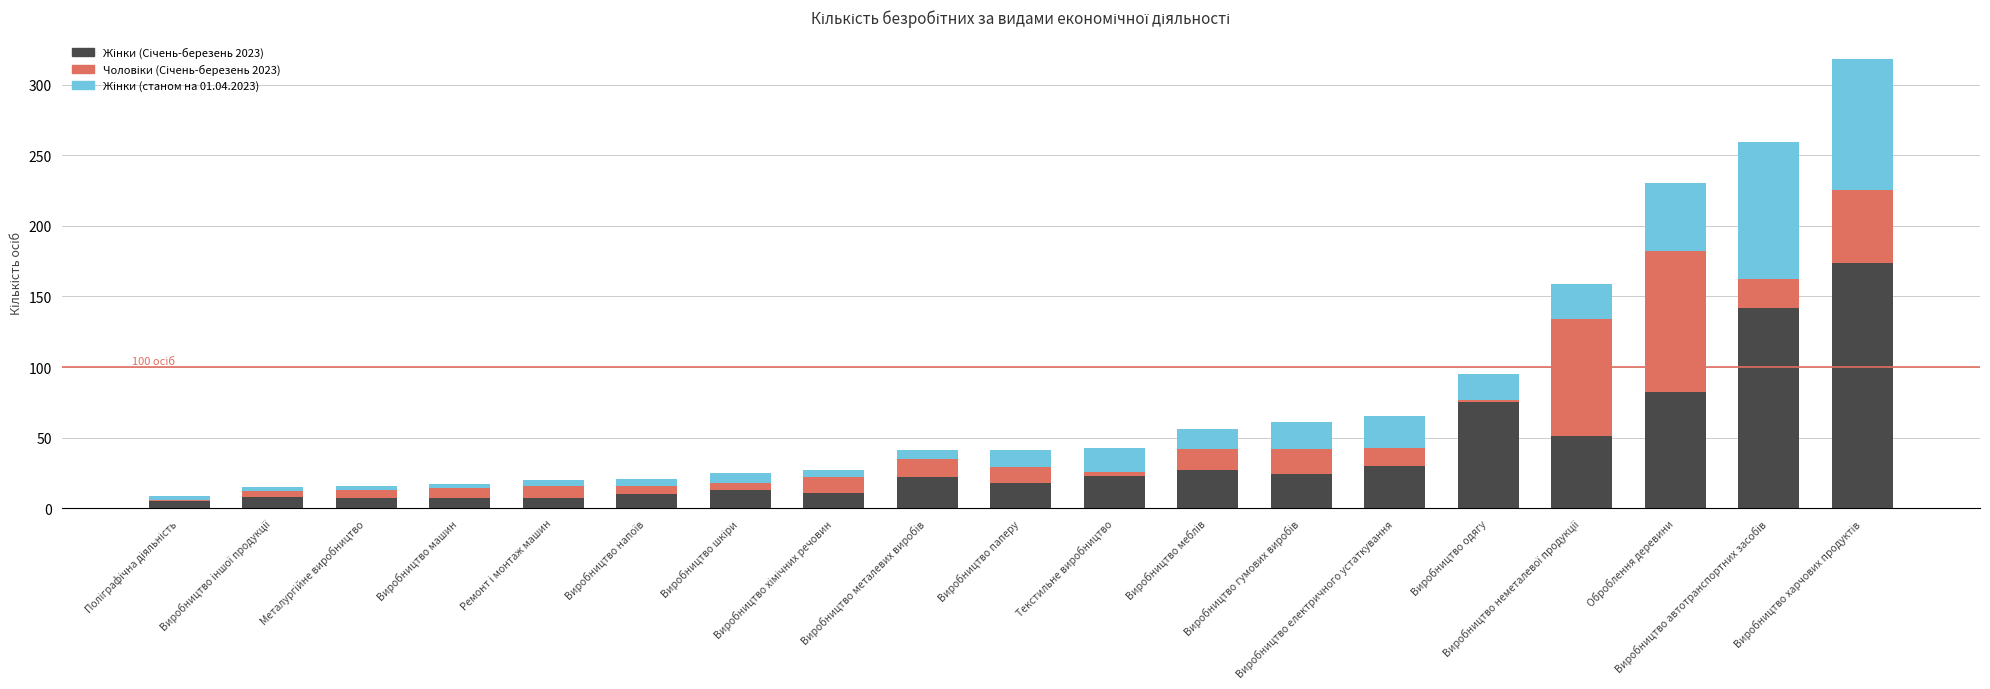

What is the value of the Жінки (Січень-березень 2023) bar at the 1st from the left?

5